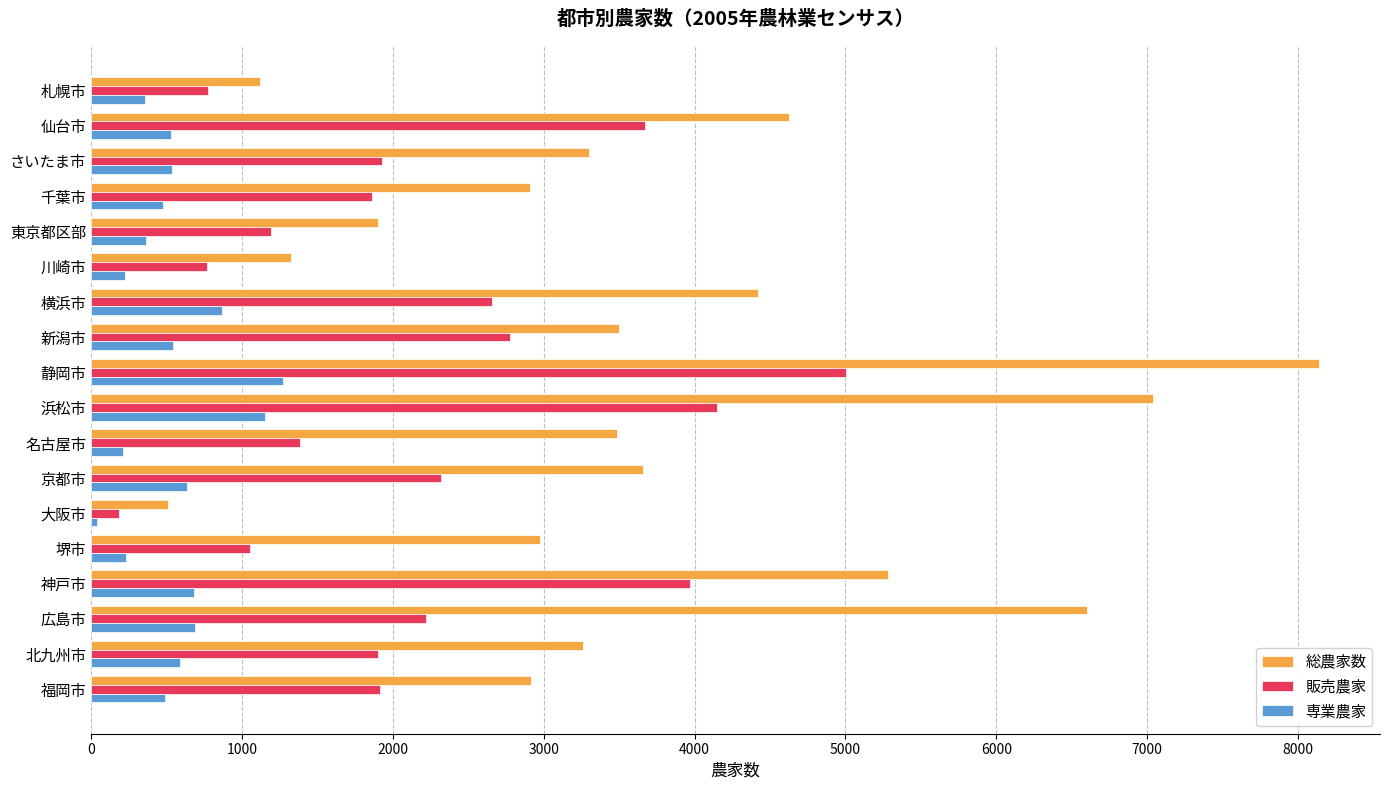

Which series has the widest spread of values?

総農家数